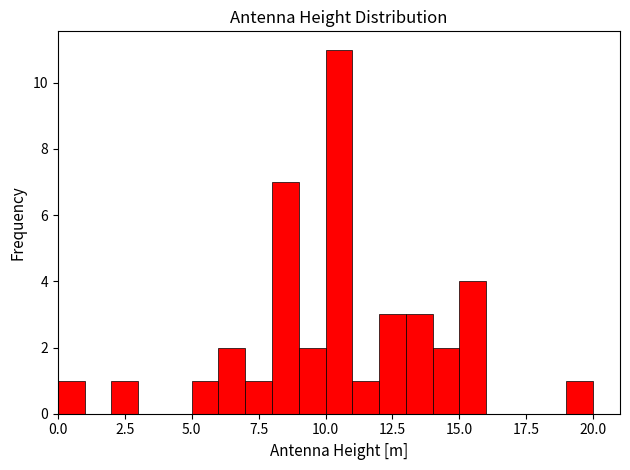

Around what value on the x-axis is the tallest bar? Give the approximate position of its centre, as read against the axis.

10.5